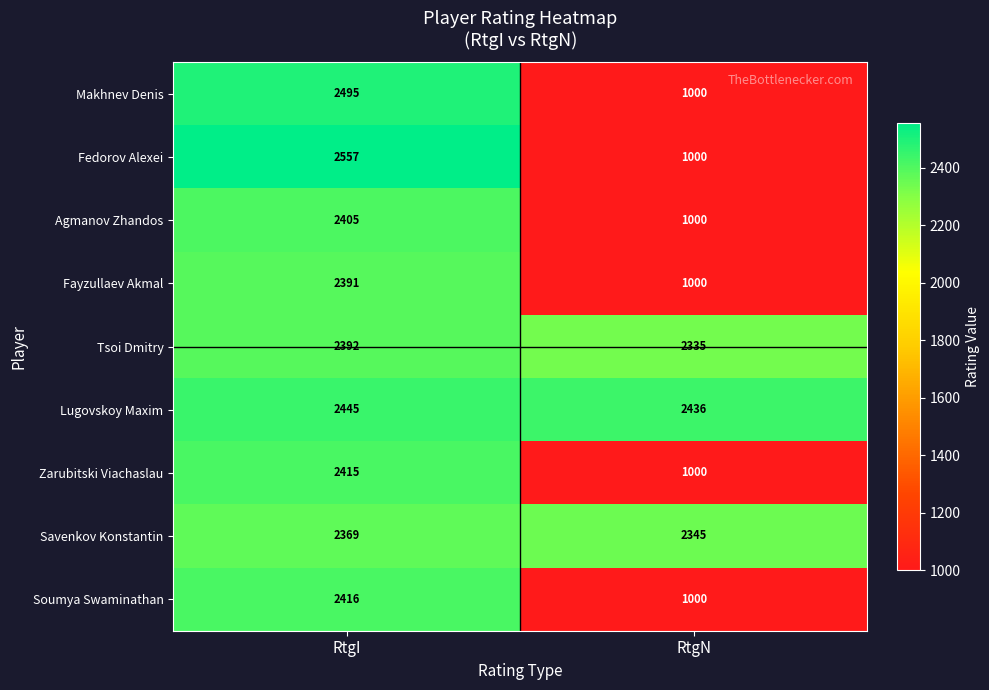

What is the spread (max minus min) of values at RtgI?

188